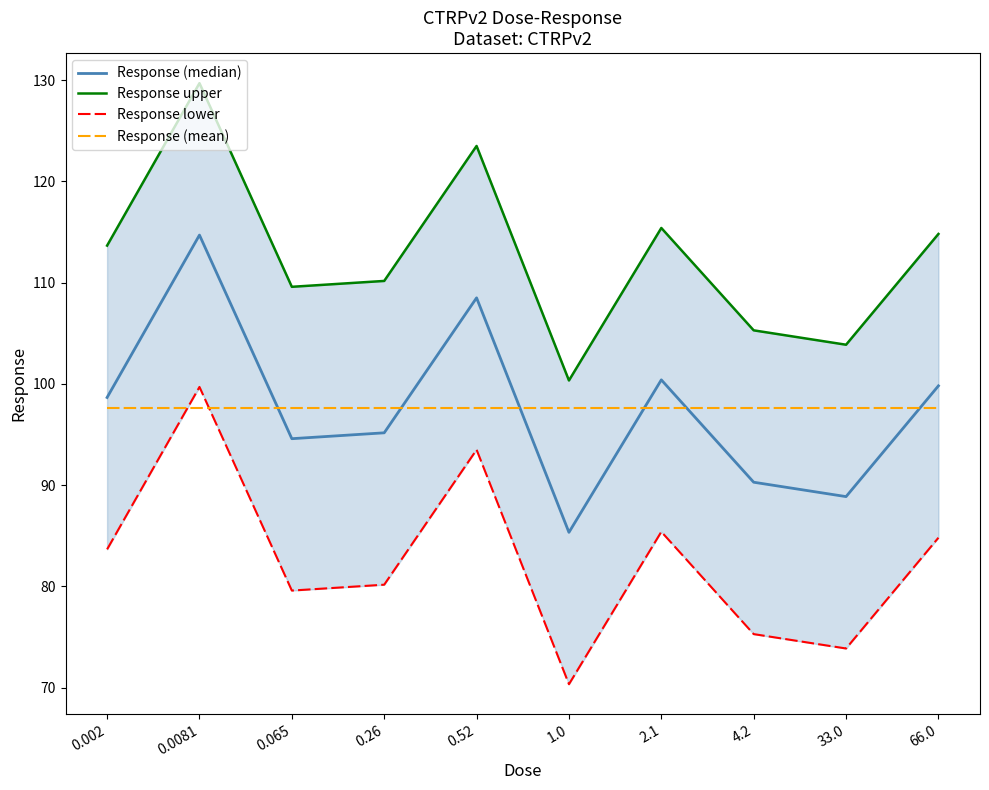

What is the label of the 3rd point from the left?

0.065